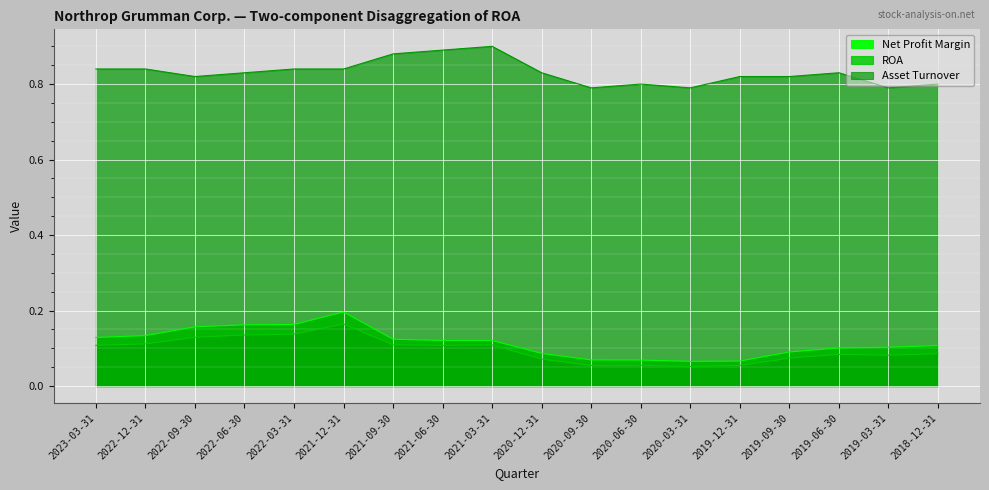

What is the approximate value of ROA at 2021-06-30?

0.1